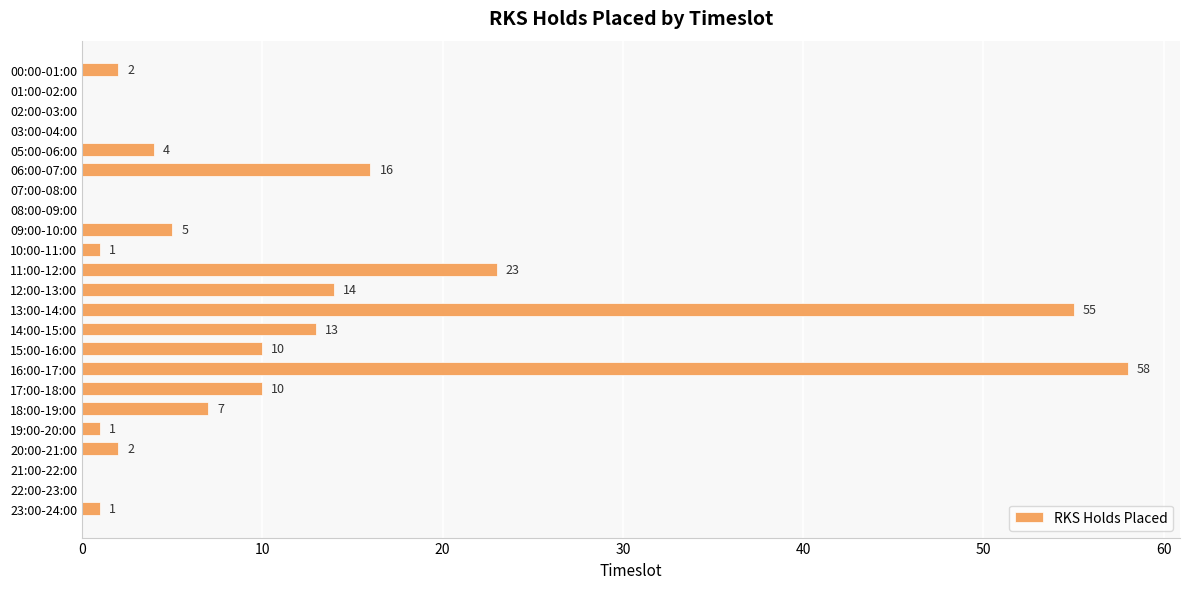

True or false: the data shows 4 at 05:00-06:00.

True